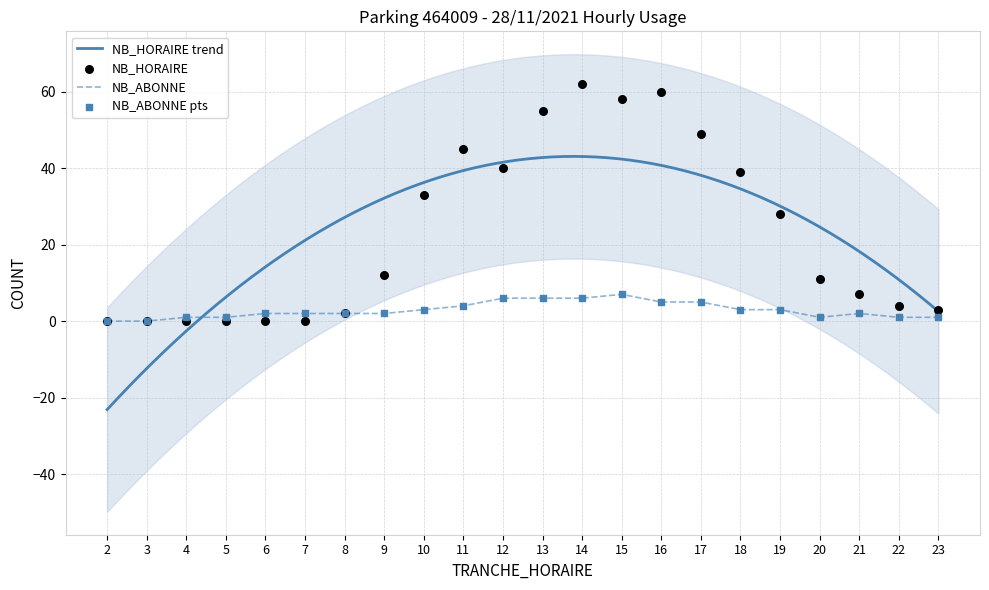

At how many categories does at least one series exceed 11?

11